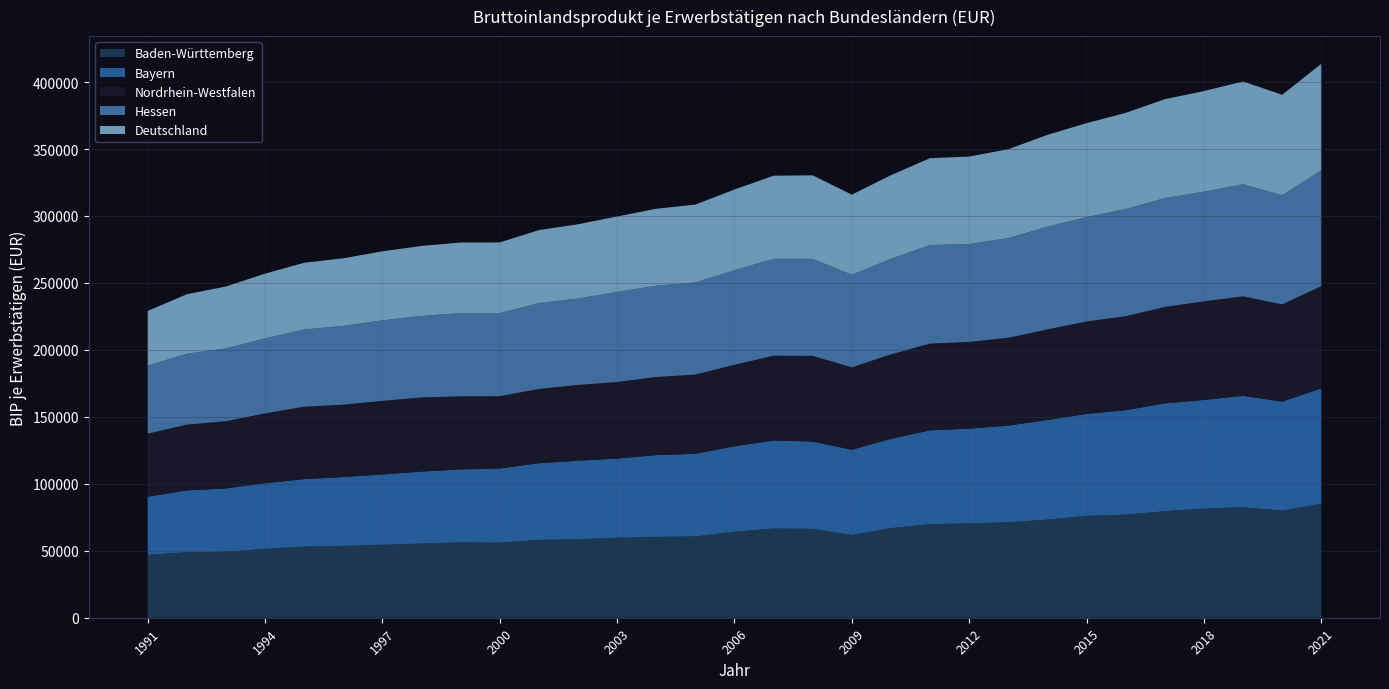

Reading left to right, what are all the values shown in this chart?

Baden-Württemberg: 1991=46939	1992=48917	1993=49275	1994=51455	1995=53113	1996=53719	1997=54473	1998=55425	1999=56293	2000=56055	2001=58142	2002=58556	2003=59772	2004=60366	2005=60745	2006=64220	2007=66616	2008=66388	2009=61810	2010=66939	2011=69901	2012=70413	2013=71332	2014=73293	2015=76076	2016=77005	2017=79537	2018=81524	2019=82475	2020=80072	2021=84991
Bayern: 1991=43456	1992=46121	1993=47301	1994=49005	1995=50364	1996=51341	1997=52535	1998=53724	1999=54446	2000=55395	2001=57237	2002=58729	2003=59101	2004=61039	2005=61728	2006=63824	2007=65722	2008=65169	2009=63625	2010=66678	2011=70052	2012=70775	2013=72113	2014=74366	2015=76089	2016=77976	2017=80517	2018=81114	2019=83244	2020=81331	2021=86233
Nordrhein-Westfalen: 1991=47063	1992=49158	1993=50166	1994=52119	1995=54101	1996=54024	1997=54927	1998=55338	1999=54580	2000=53992	2001=55442	2002=56555	2003=57145	2004=58384	2005=59086	2006=60831	2007=63331	2008=63944	2009=61548	2010=63067	2011=64783	2012=64775	2013=65622	2014=67644	2015=69093	2016=70115	2017=72027	2018=73634	2019=74277	2020=72555	2021=76427
Hessen: 1991=50811	1992=52978	1993=54362	1994=56051	1995=57674	1996=58831	1997=60105	1998=60812	1999=62212	2000=62035	2001=64131	2002=64558	2003=67261	2004=68108	2005=68728	2006=70666	2007=72328	2008=72482	2009=69117	2010=71318	2011=73590	2012=73067	2013=74419	2014=76739	2015=77888	2016=80104	2017=81277	2018=81921	2019=83721	2020=81555	2021=86491
Deutschland: 1991=40796	1992=44371	1993=46243	1994=48300	1995=49803	1996=50487	1997=51555	1998=52329	1999=52645	2000=52766	2001=54506	2002=55416	2003=56364	2004=57480	2005=58210	2006=60237	2007=62067	2008=62356	2009=59793	2010=62473	2011=64836	2012=65335	2013=66384	2014=68524	2015=70177	2016=71797	2017=73832	2018=75078	2019=76729	2020=75005	2021=79488